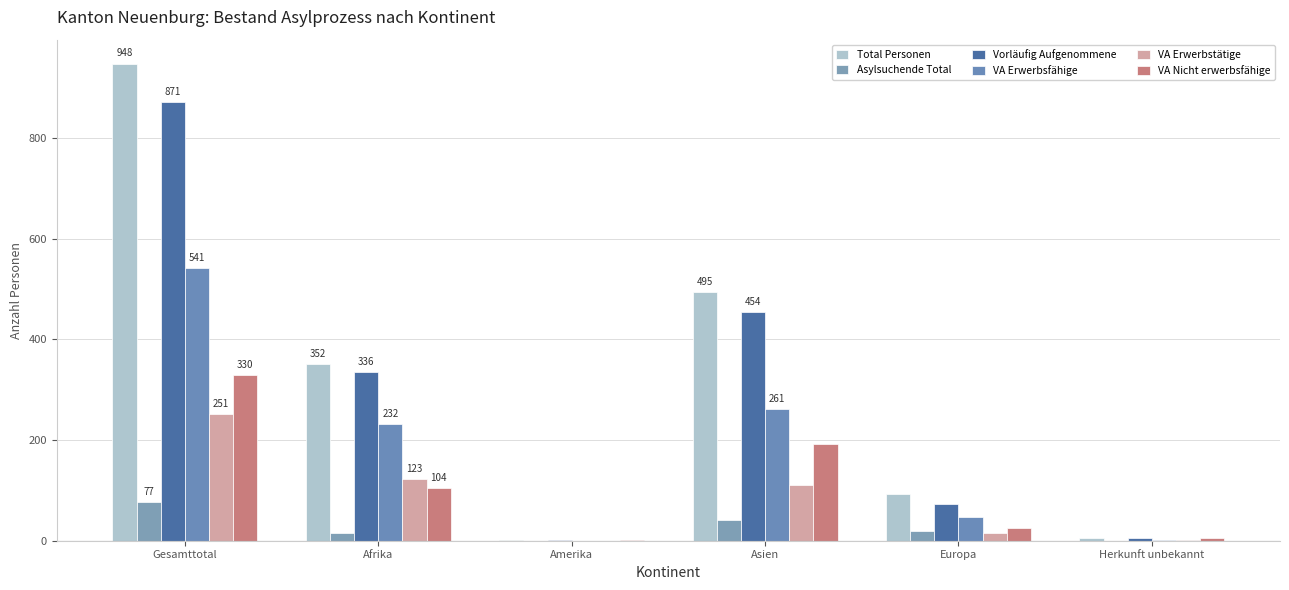

At how many categories does at least one series exceed 252?

3